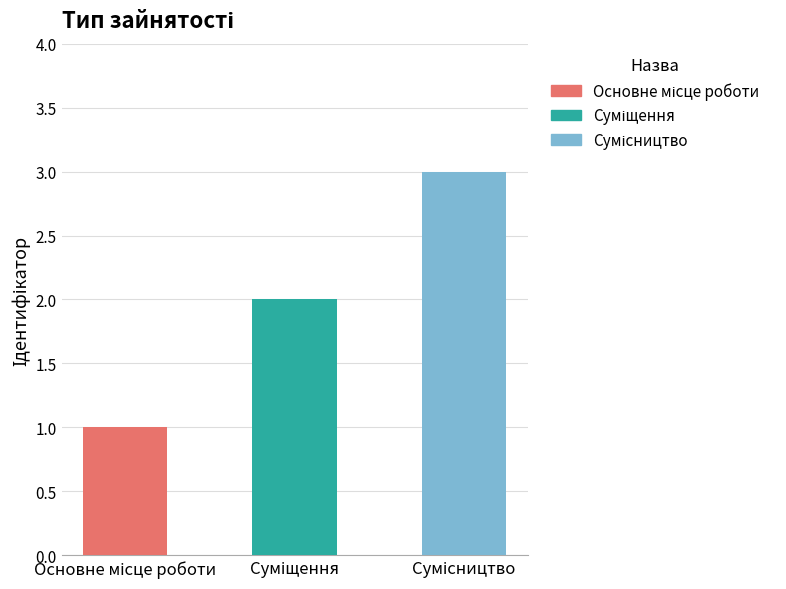

Approximately how many times larger is the value at Сумісництво compared to Суміщення?

1.5